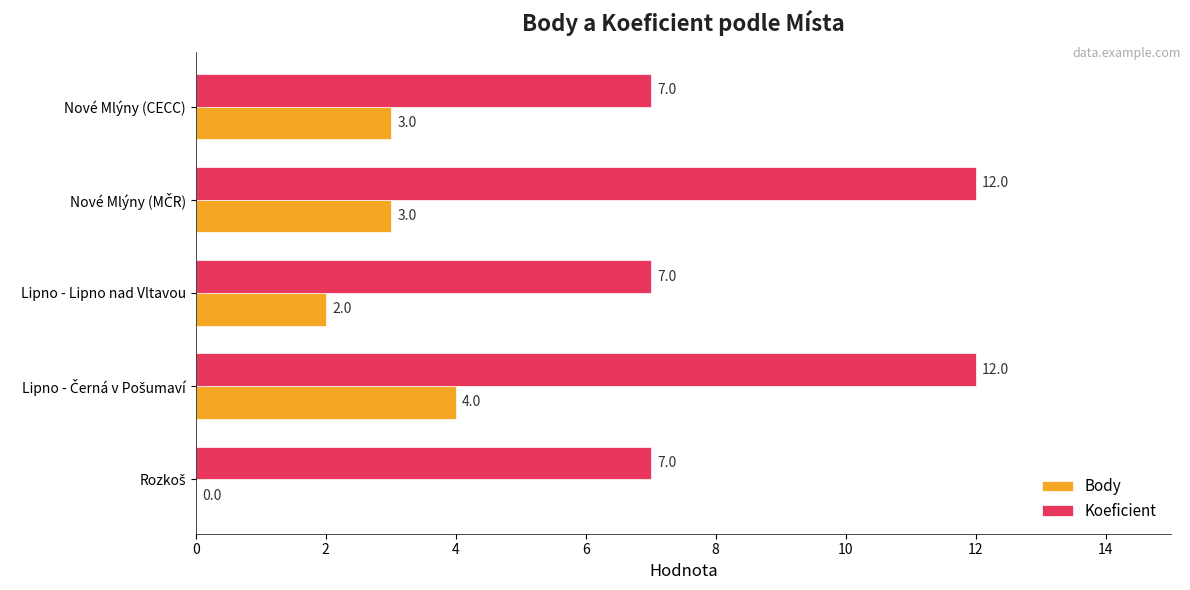

What is the total value across all series at Lipno - Lipno nad Vltavou?

9